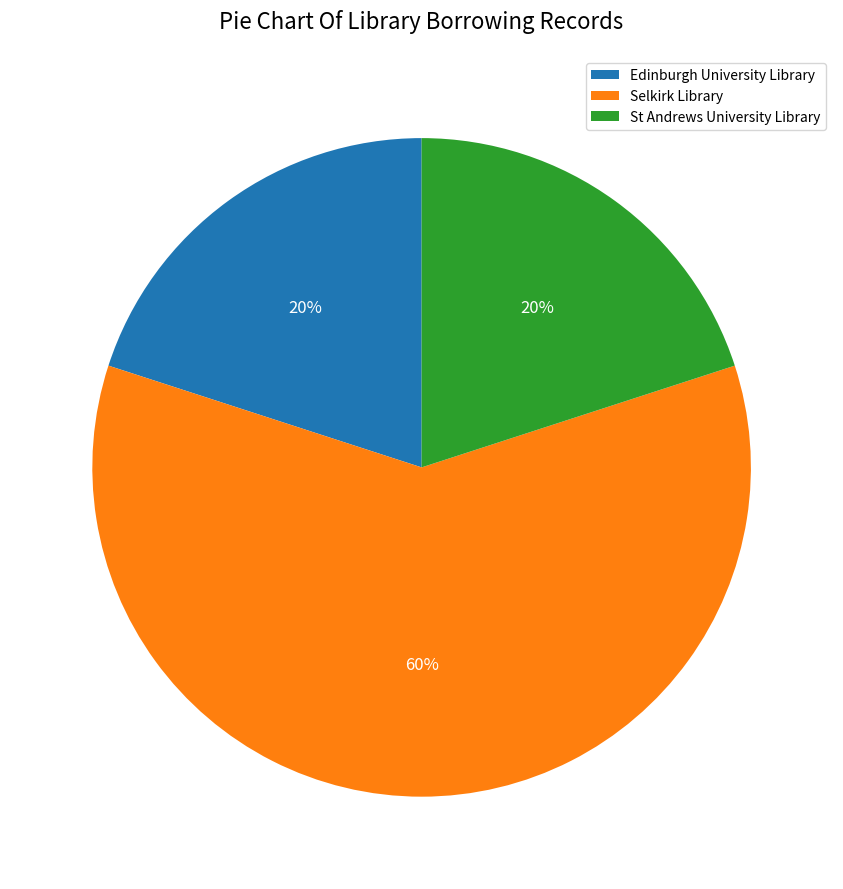

To the nearest percent, what is the difference between the largest and smallest slice percentages?

40%